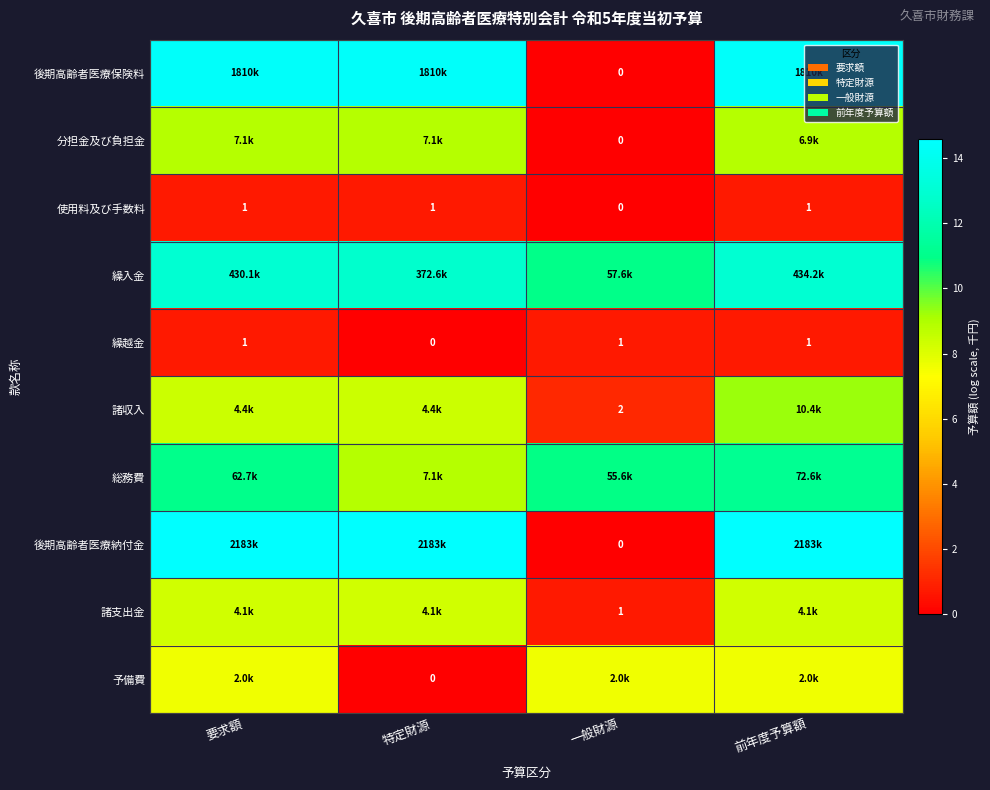

Where is 使用料及び手数料 nearest to the value 0?

一般財源